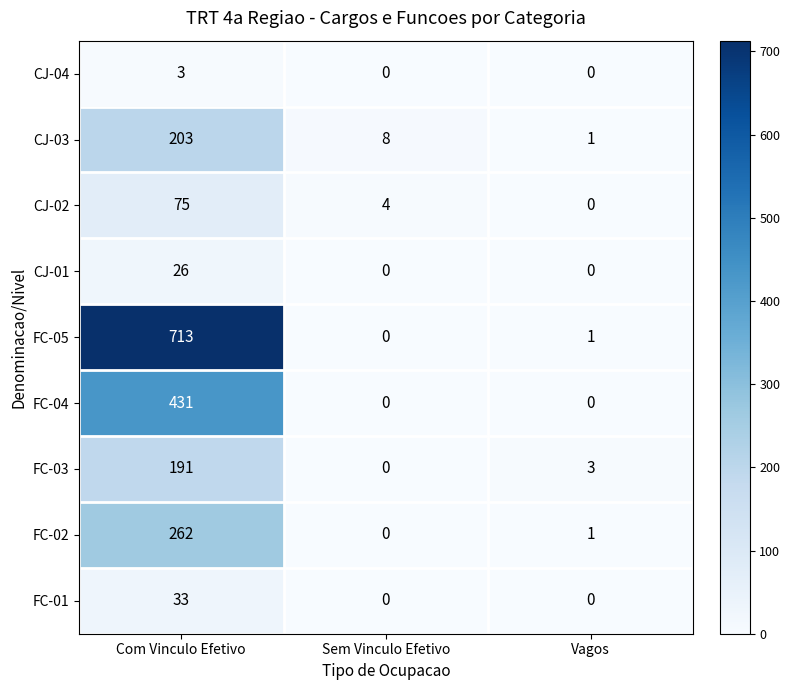

Reading left to right, what are all the values shown in this chart?

CJ-04: Com Vinculo Efetivo=3	Sem Vinculo Efetivo=0	Vagos=0
CJ-03: Com Vinculo Efetivo=203	Sem Vinculo Efetivo=8	Vagos=1
CJ-02: Com Vinculo Efetivo=75	Sem Vinculo Efetivo=4	Vagos=0
CJ-01: Com Vinculo Efetivo=26	Sem Vinculo Efetivo=0	Vagos=0
FC-05: Com Vinculo Efetivo=713	Sem Vinculo Efetivo=0	Vagos=1
FC-04: Com Vinculo Efetivo=431	Sem Vinculo Efetivo=0	Vagos=0
FC-03: Com Vinculo Efetivo=191	Sem Vinculo Efetivo=0	Vagos=3
FC-02: Com Vinculo Efetivo=262	Sem Vinculo Efetivo=0	Vagos=1
FC-01: Com Vinculo Efetivo=33	Sem Vinculo Efetivo=0	Vagos=0